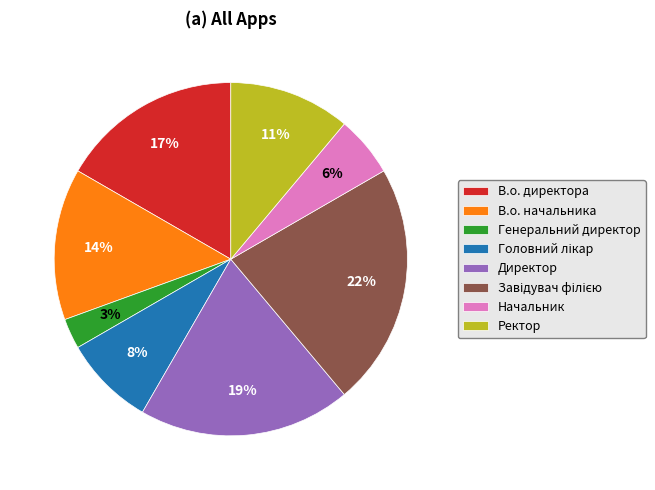

How many segments does this pie chart have?

8